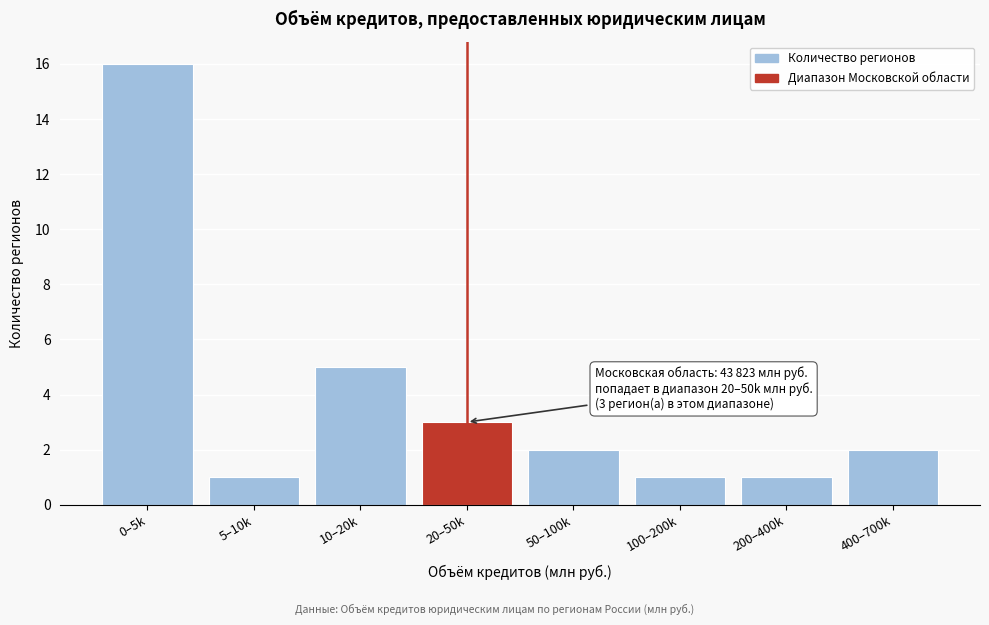

Reading left to right, list all the values displayed in this chart.

16	1	5	3	2	1	1	2